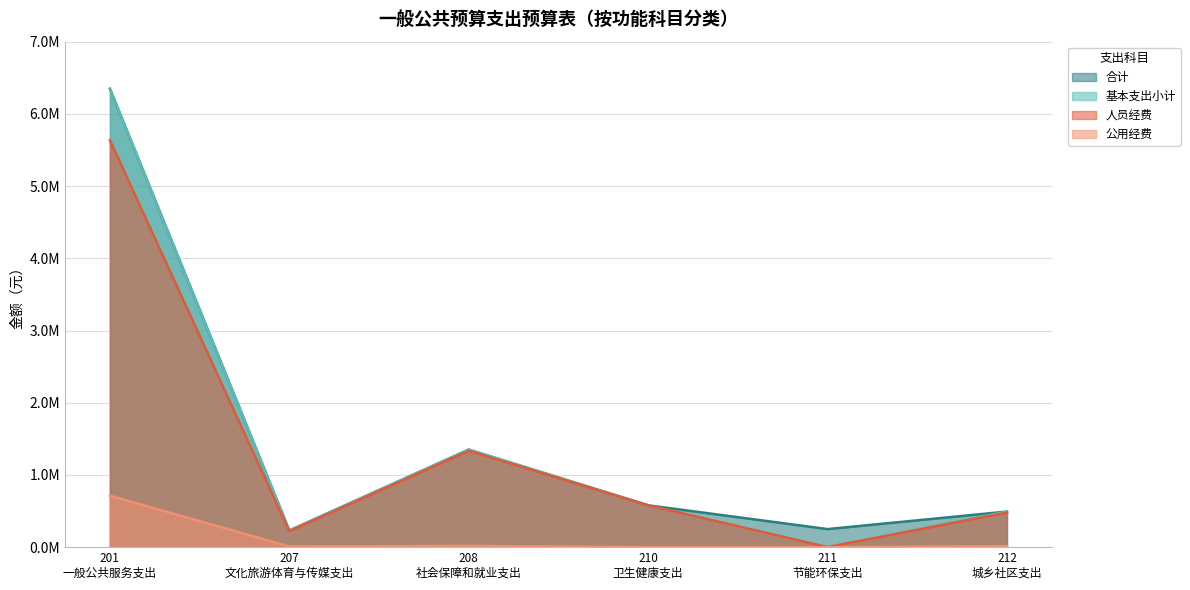

Which series has the largest total across all categories?

合计